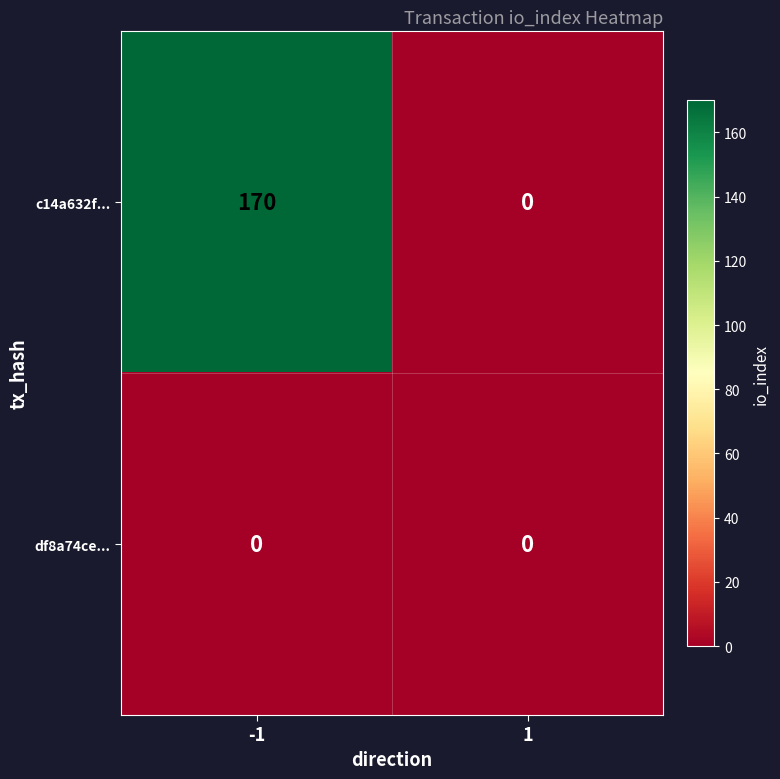

At which category is the sum across all series the highest?

-1